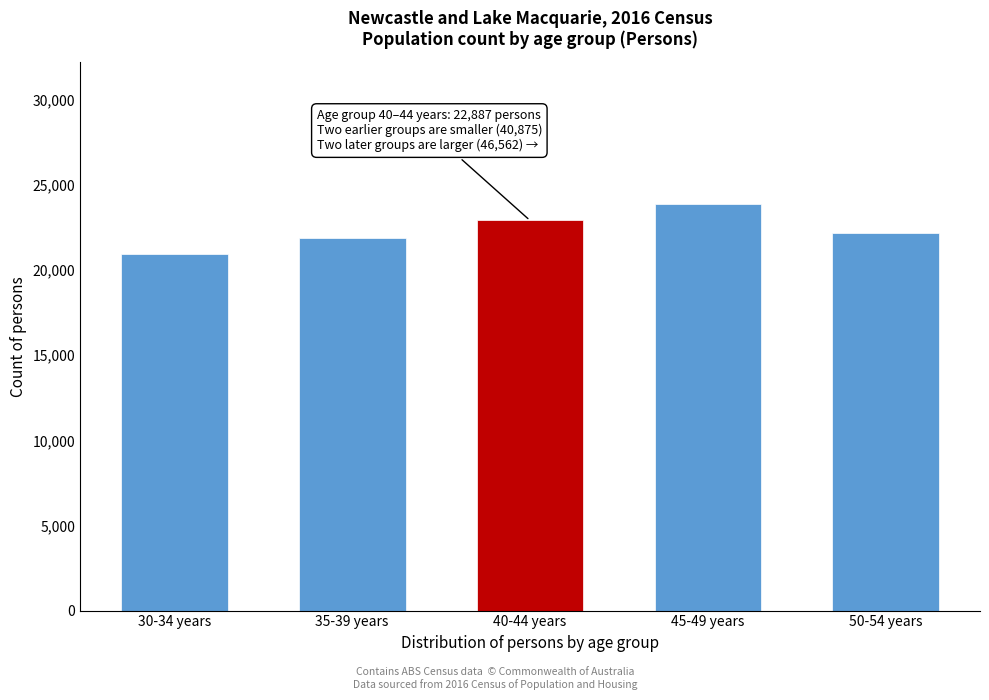

Reading left to right, what are all the values shown in this chart?

20977	21898	22922	23872	22207